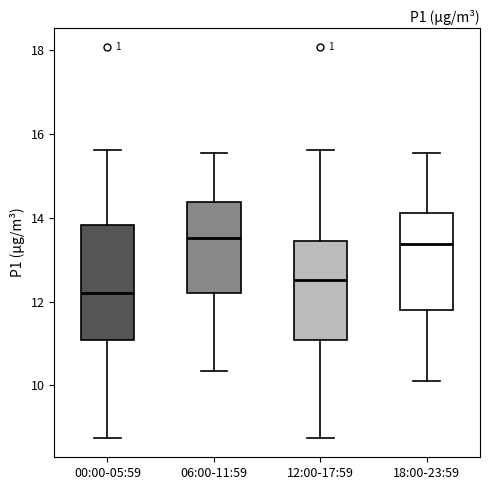

Where is the upper edge of the box for 18:00-23:59 on the y-axis? The values are not printed on the chart, so give them approximately, as read against the axis.

14.2